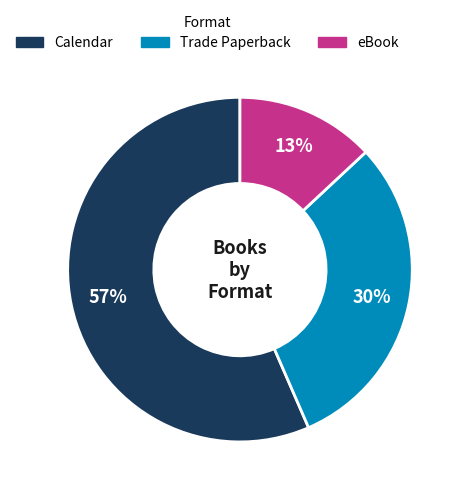

Which slice is the largest?

Calendar